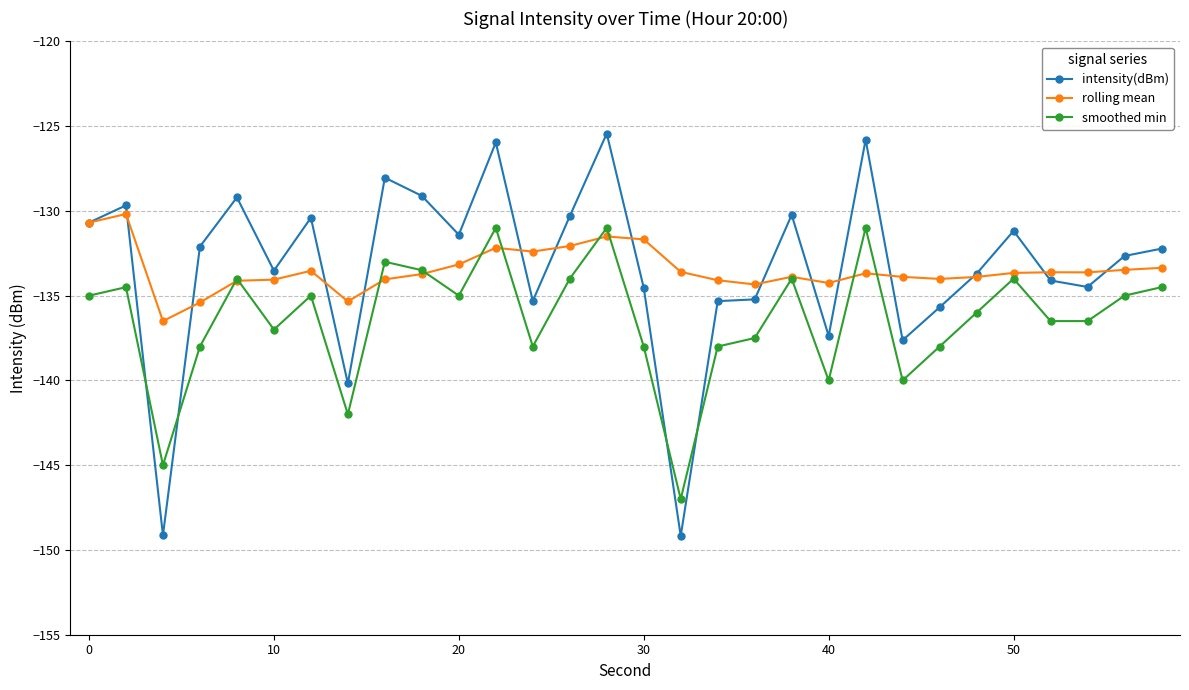

What is the sum of all rolling mean values?

-4004.0